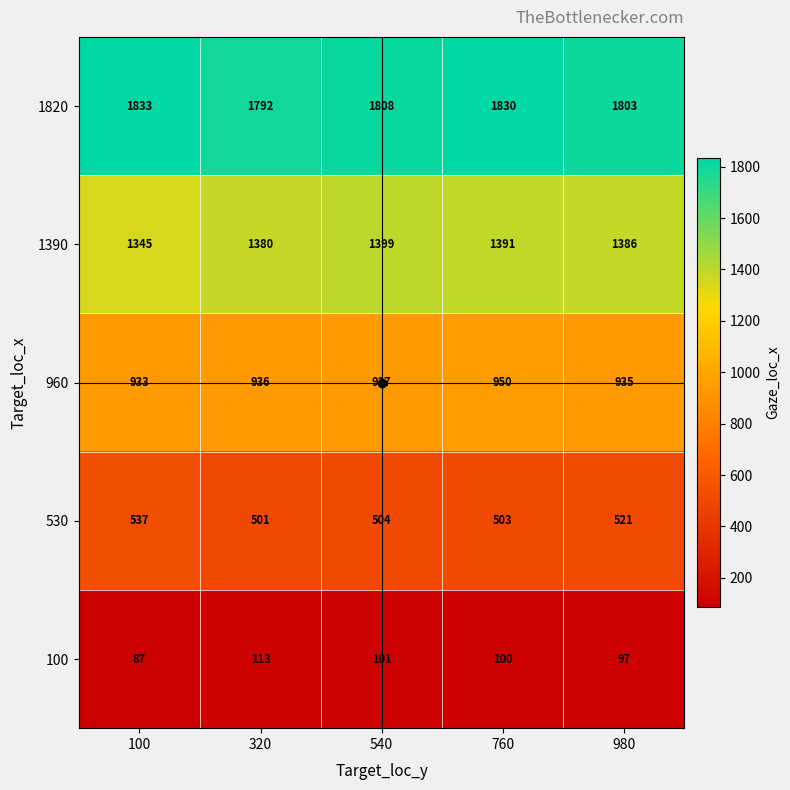

What is the total value across all series at 320?

4722